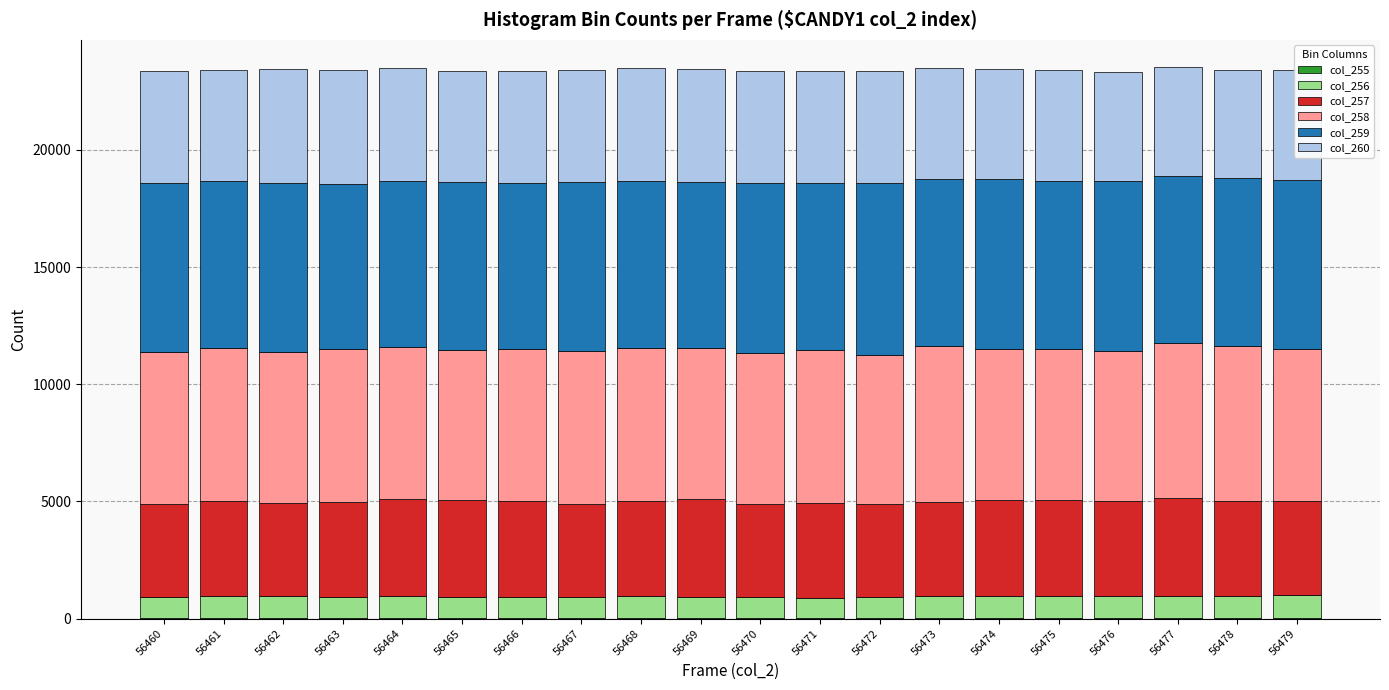

How many data points does each series have?

20